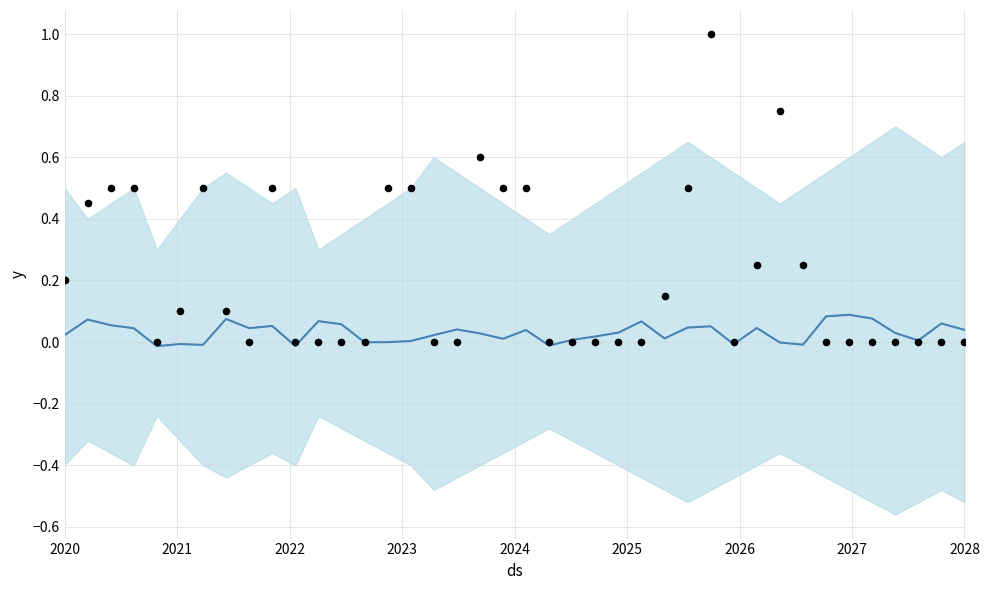

Which series contains the lowest Y value?

yhat